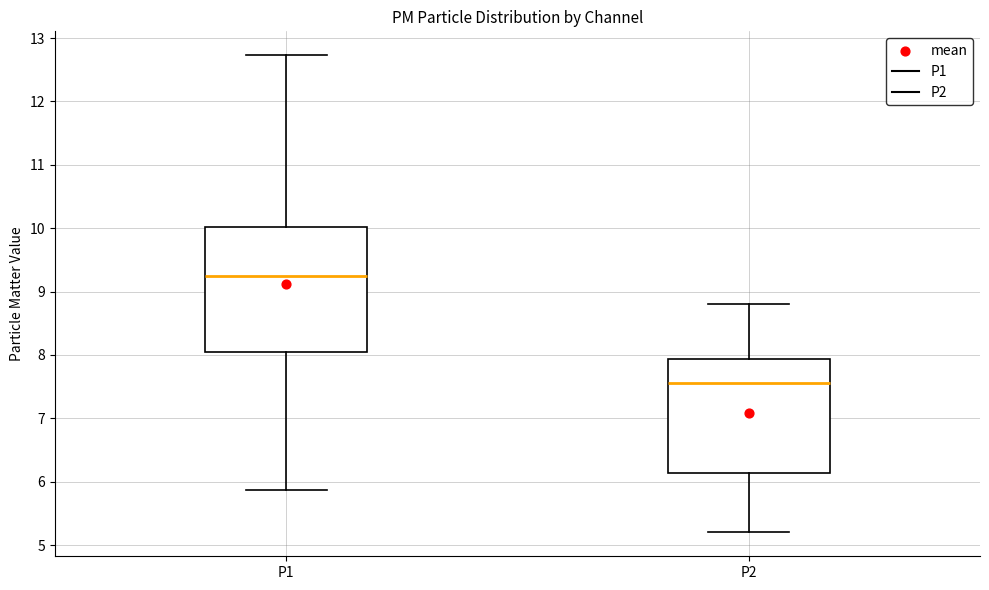

Reading left to right, read every box against the y-axis: the position of its median line, the range the box covers, and the ends of its whiskers. The values are not printed on the chart, so give them approximately, as read against the axis.

P1: median 9.3, box 8.1 to 10.0, whiskers 5.9 to 12.7
P2: median 7.6, box 6.1 to 7.9, whiskers 5.2 to 8.8